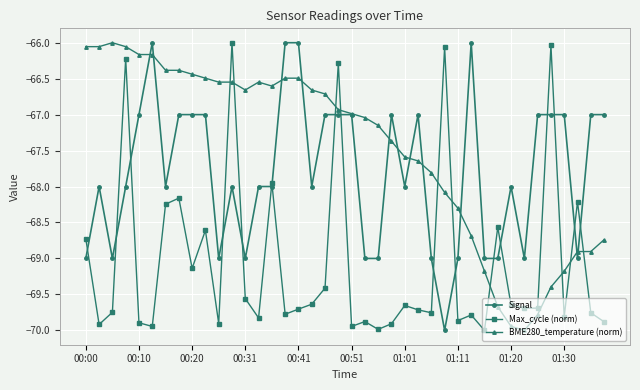

Which series has the largest total across all categories?

BME280_temperature (norm)